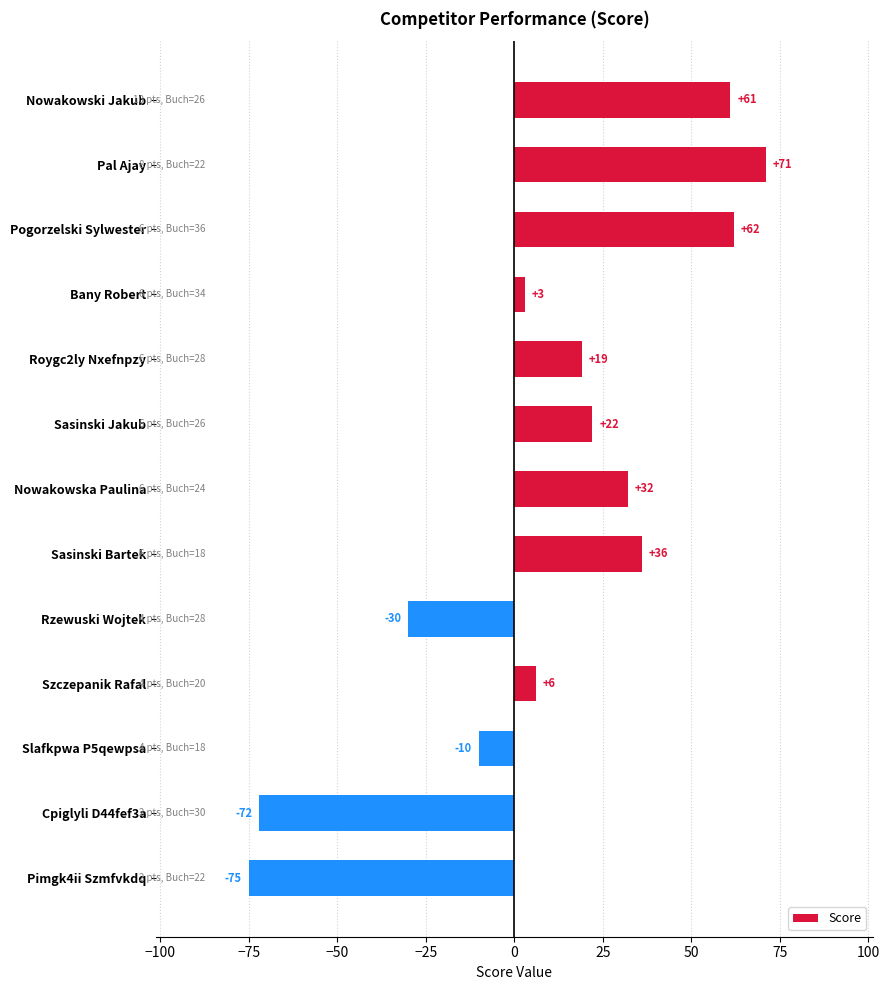

Between Nowakowski Jakub and Bany Robert, which is larger?

Nowakowski Jakub